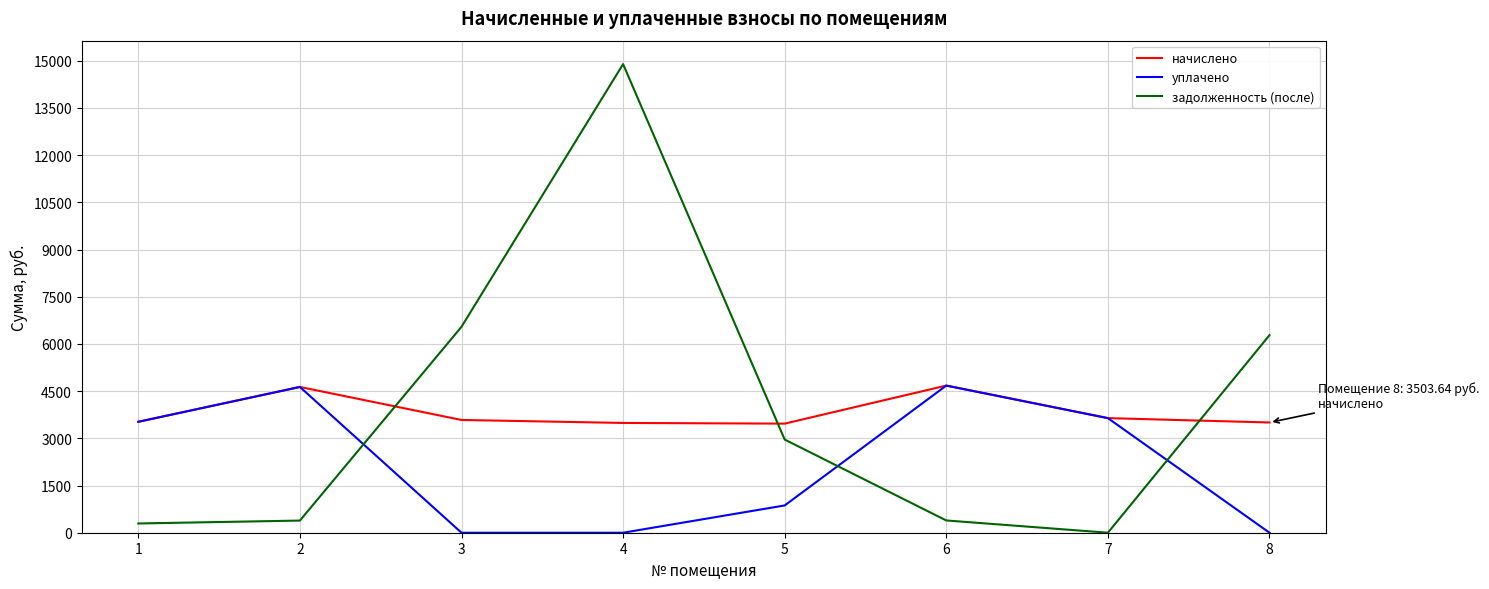

Where do начислено and задолженность (после) first cross each other?

2 and 3